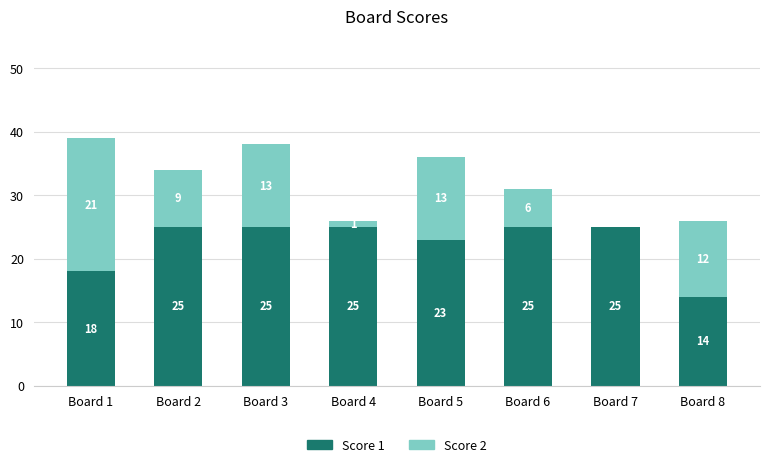

Are the bars horizontal?

No